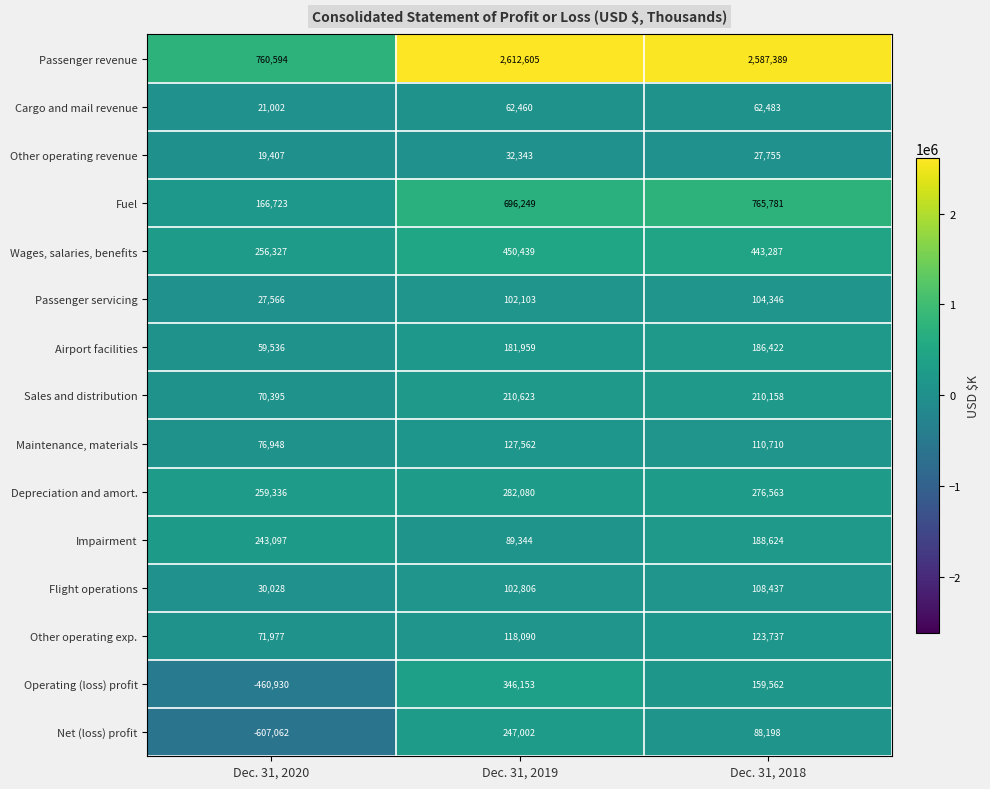

Rank the categories by Flight operations value from lowest to highest.

Dec. 31, 2020, Dec. 31, 2019, Dec. 31, 2018